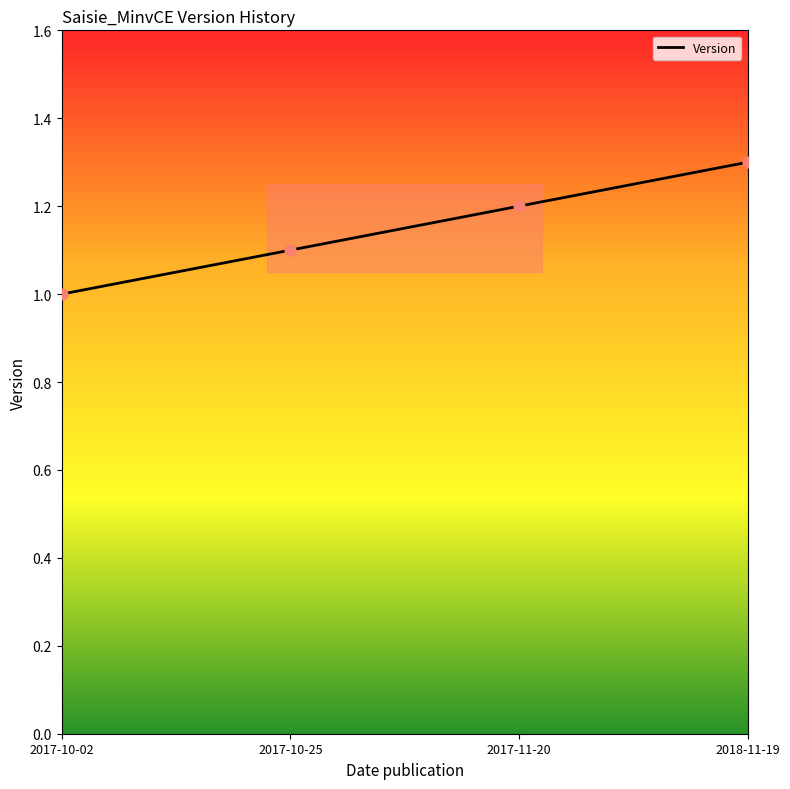

Approximately how many times larger is the value at 2018-11-19 compared to 2017-10-02?

1.3